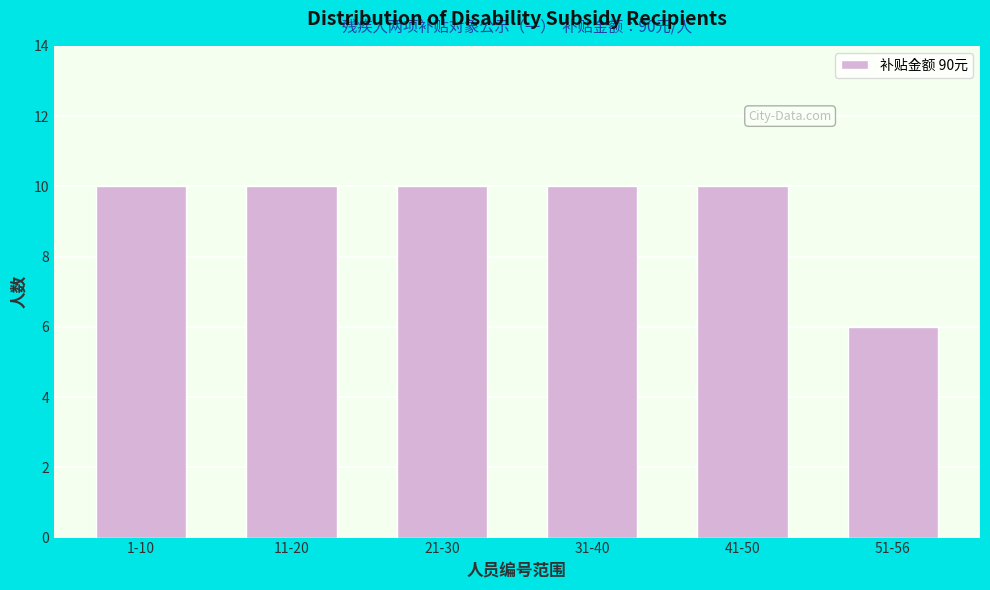

Reading left to right, extract all data points from this chart.

1-10=10	11-20=10	21-30=10	31-40=10	41-50=10	51-56=6